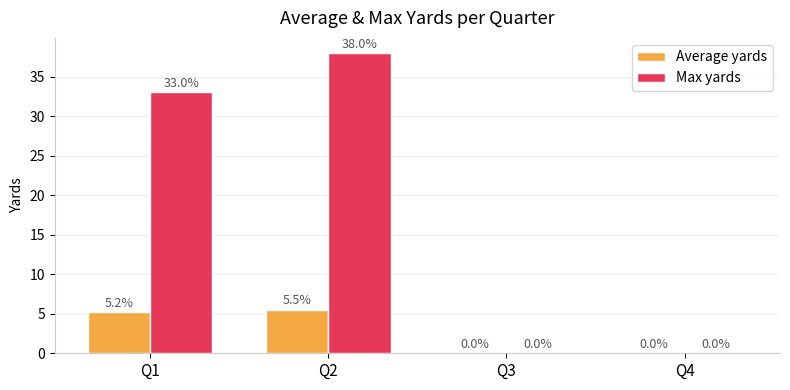

What value does the Max yards series have at Q1?

33.0